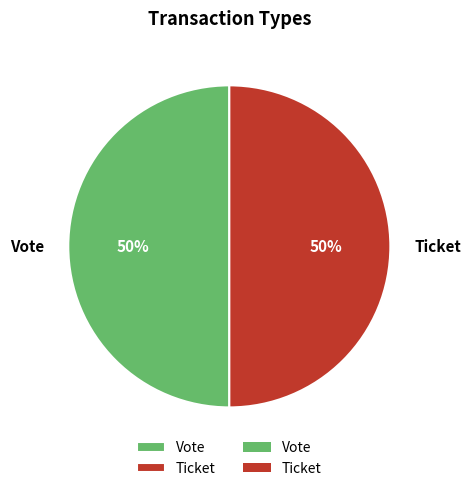

To the nearest percent, what percentage of the pie is Ticket?

50%